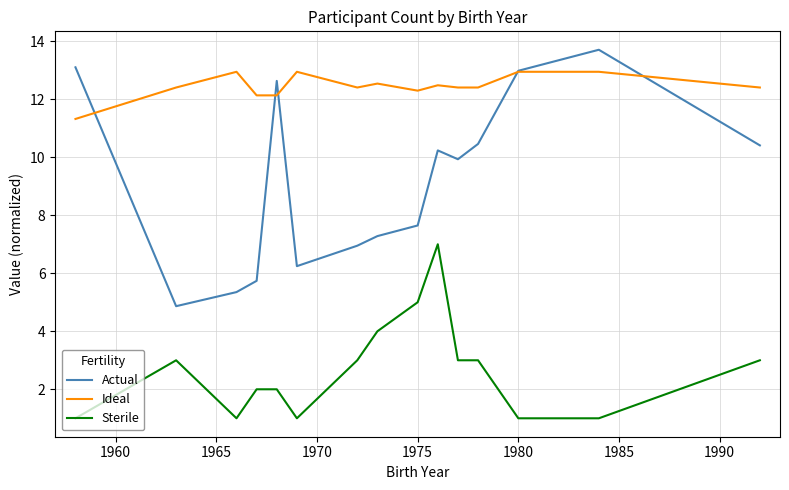

Which series has the largest range (max minus min)?

Actual